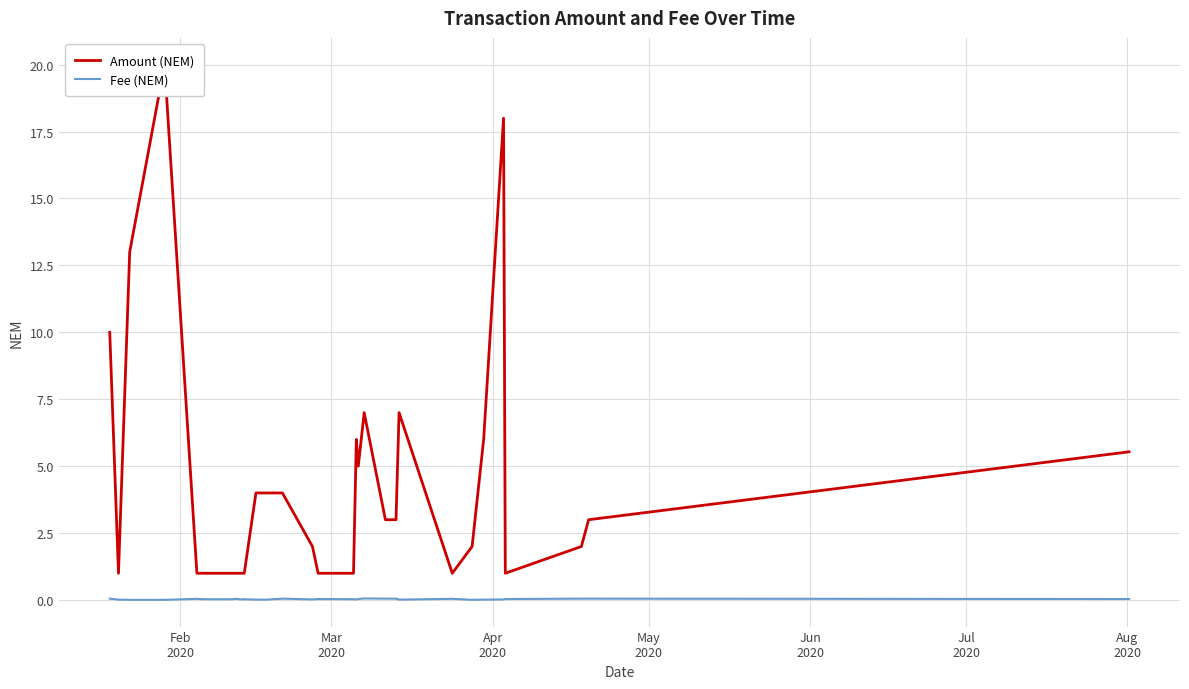

Is it true that Amount (NEM) equals 10.5 at May
2020?

False